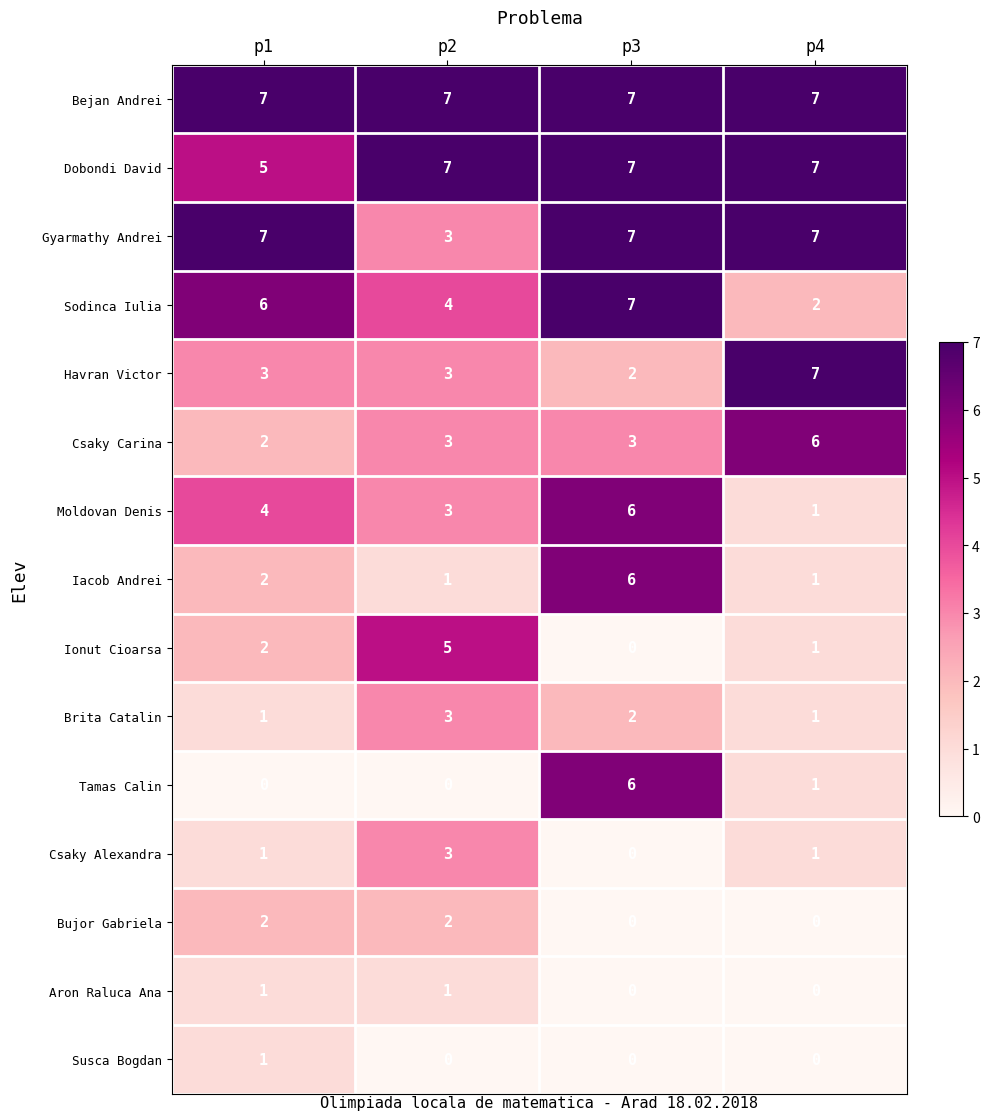

What is the difference between the highest and lowest values at p1?

7